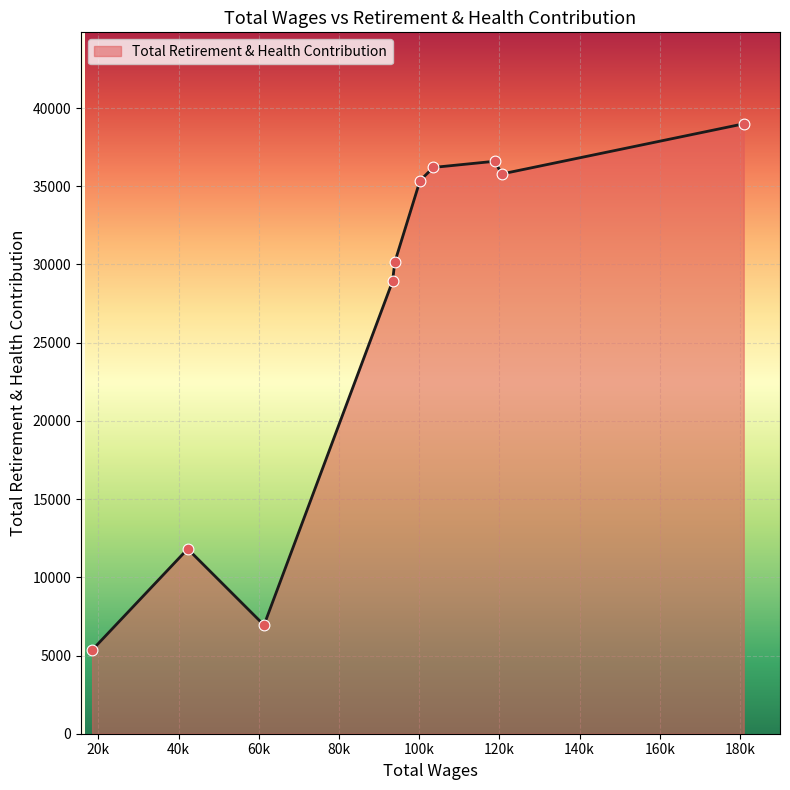

What is the greatest value displayed?

38992